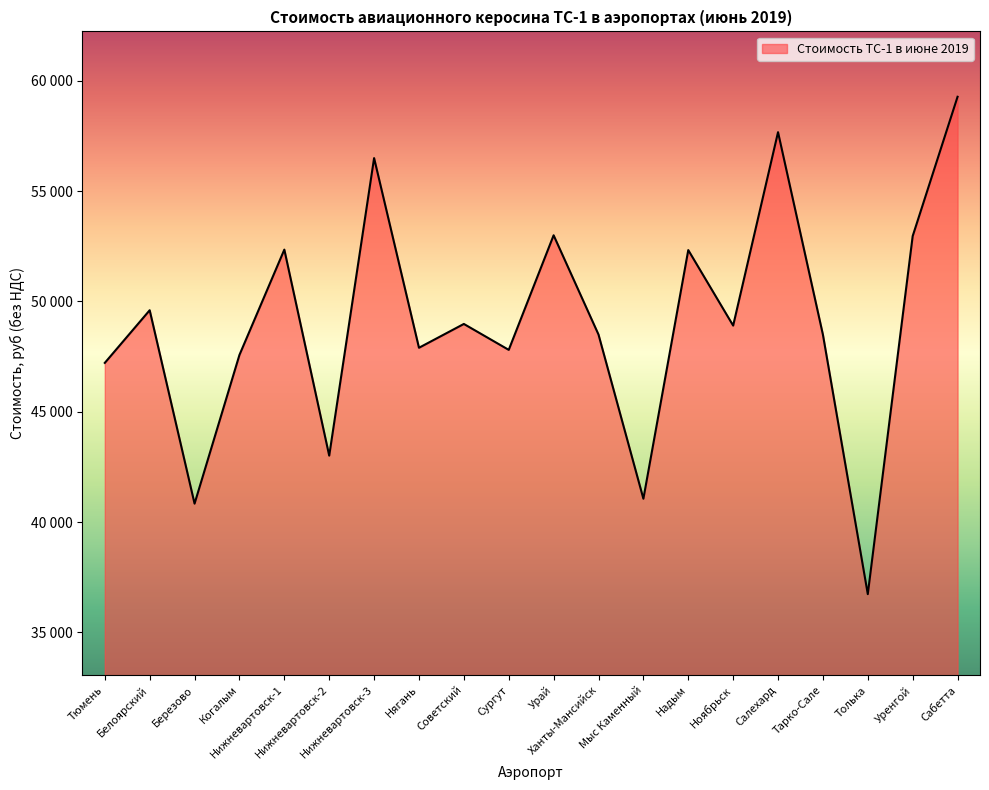

How many interior local peaks (higher than both neighbors) does the data have?

7